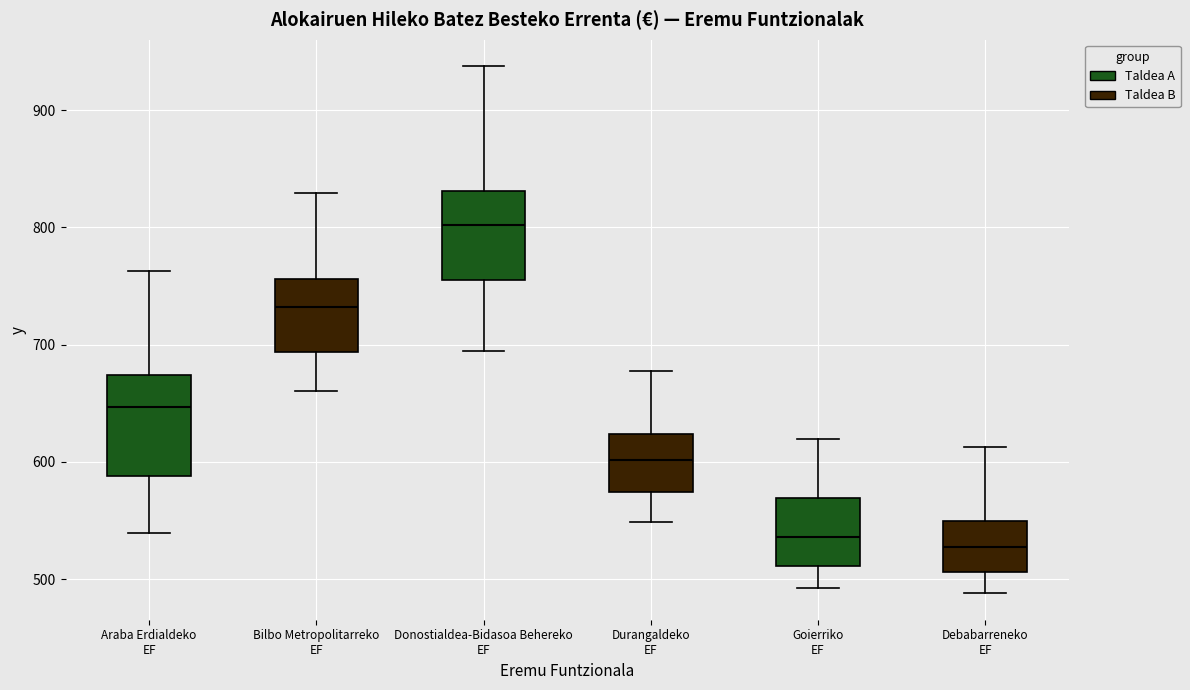

Where does the median line of the box for Bilbo Metropolitarreko EF sit on the y-axis? The values are not printed on the chart, so give them approximately, as read against the axis.

730